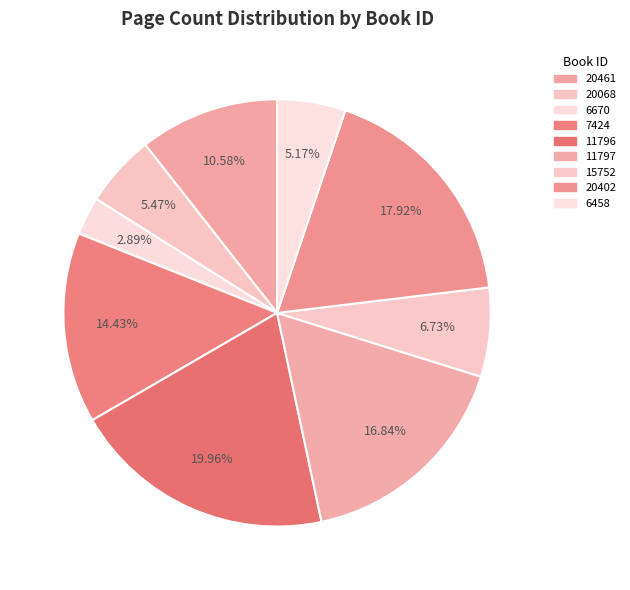

Which has a higher value, 6670 or 20402?

20402